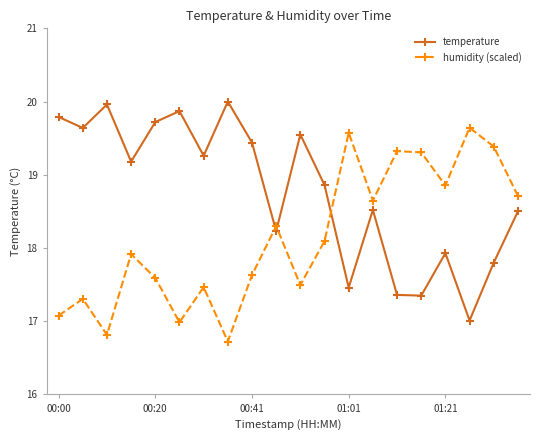

What is the minimum value for humidity (scaled)?

16.7